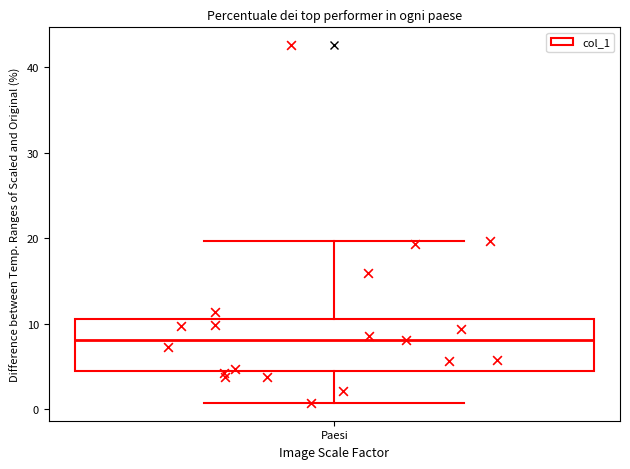

Transcribe this box plot: give where the median line is, the range the box spans, and where the two whiskers end, as read against the y-axis. The values are not printed on the chart, so give them approximately, as read against the axis.

median 8, box 4 to 11, whiskers 1 to 20